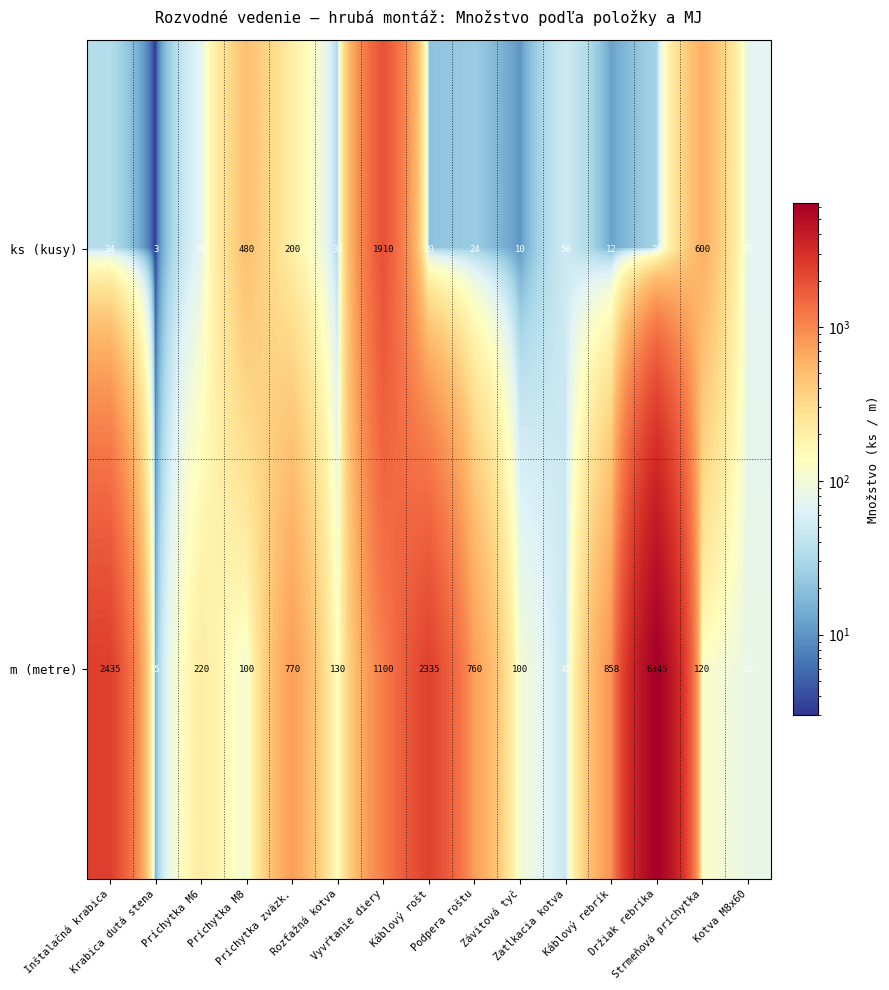

Rank the series by their maximum value, from lowest to highest.

ks (kusy), m (metre)